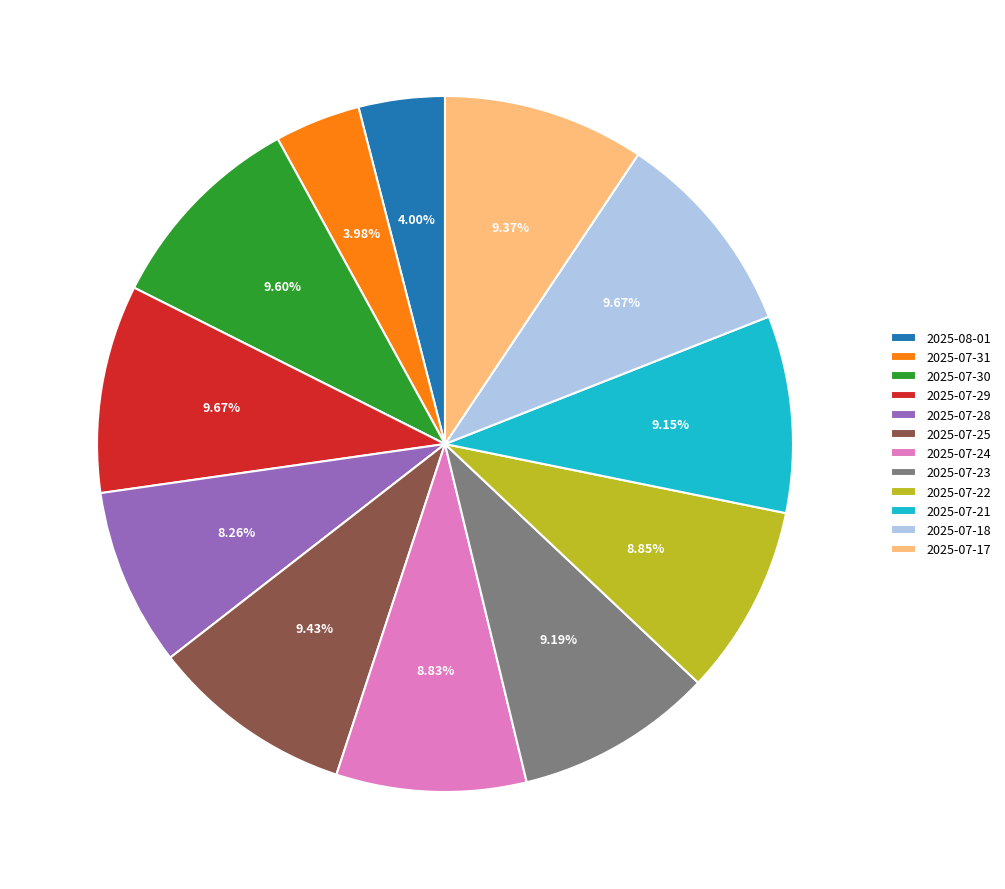

To the nearest percent, what is the difference between the largest and smallest slice percentages?

6%